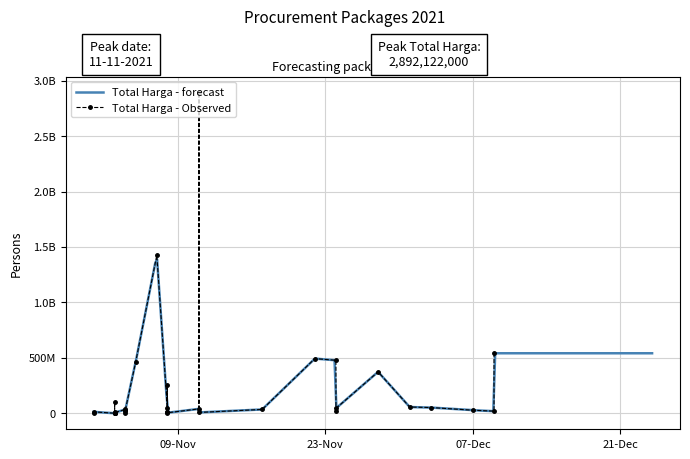

Rank the categories by value from highest to lowest.

2021-11-11, 2021-11-07, 2021-12-09, 2021-11-22, 2021-11-24, 2021-11-05, 2021-11-28, 2021-11-08, 2021-11-03, 2021-12-01, 2021-12-03, 2021-11-08, 2021-11-24, 2021-11-11, 2021-11-17, 2021-11-04, 2021-11-04, 2021-12-07, 2021-11-04, 2021-11-24, 2021-12-09, 2021-11-08, 2021-11-01, 2021-11-08, 2021-11-03, 2021-11-11, 2021-11-03, 2021-11-03, 2021-11-08, 2021-11-03, 2021-11-04, 2021-11-01, 2021-11-03, 2021-11-03, 2021-11-03